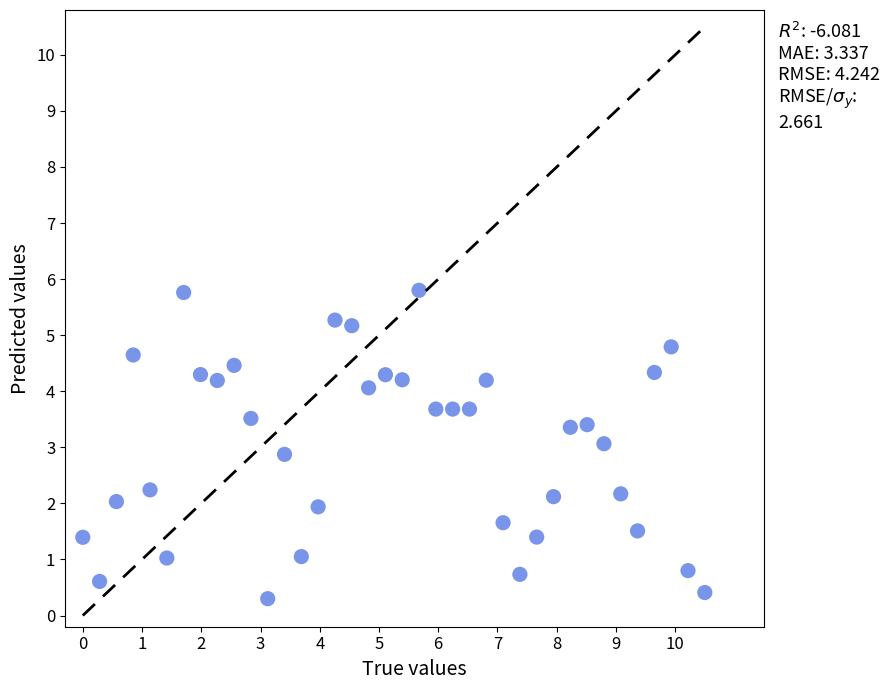

What is the range of X values (max minus min)?

10.5